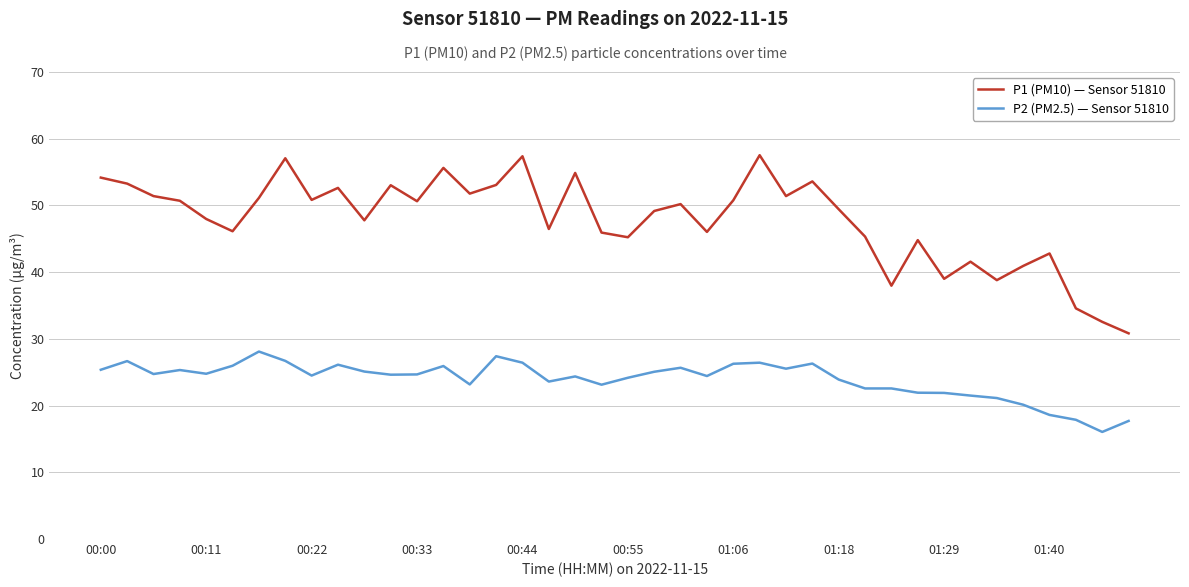

Which series has the widest spread of values?

P1 (PM10) — Sensor 51810